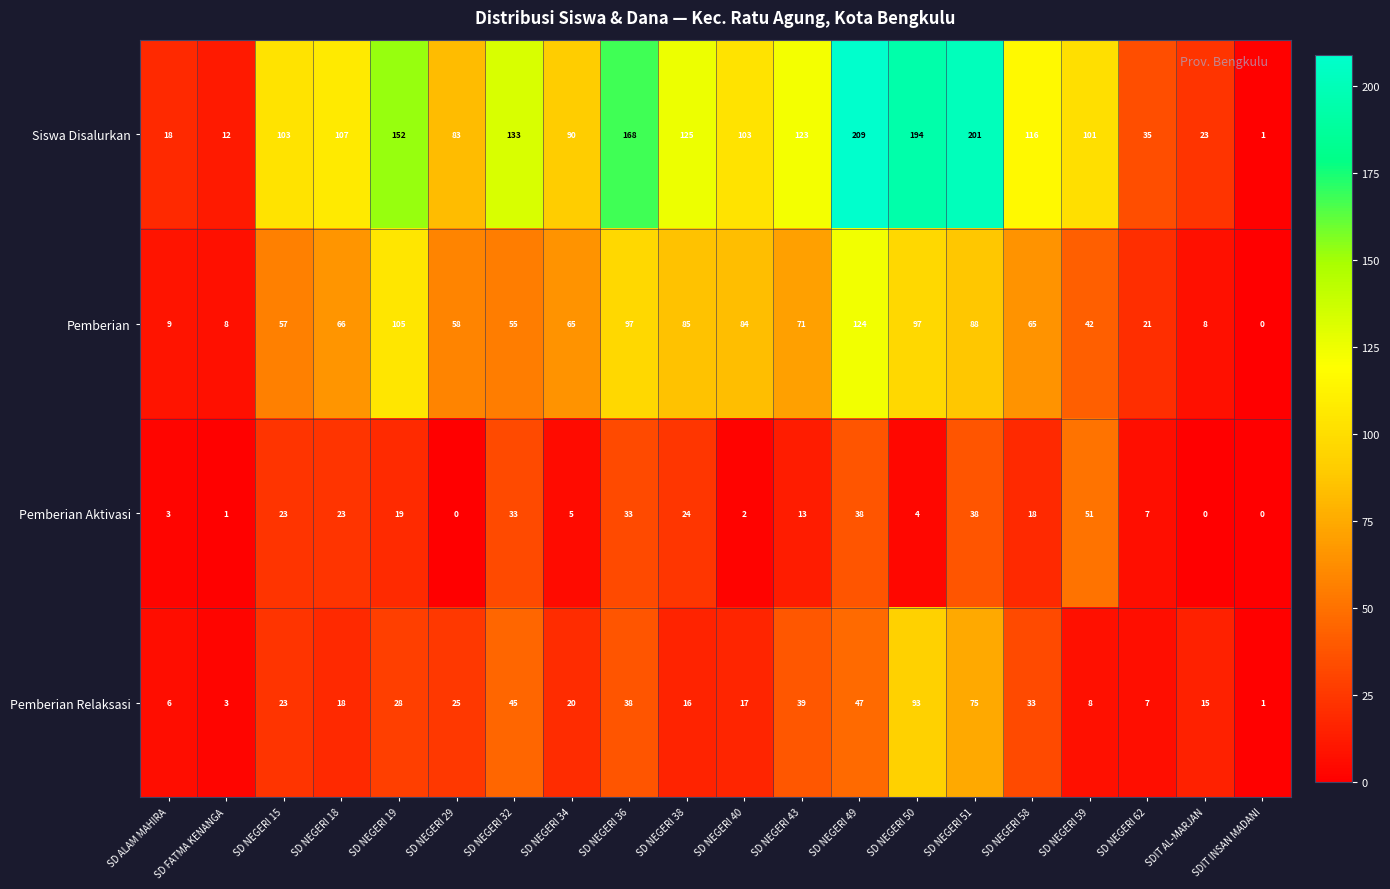

Rank the series by their maximum value, from highest to lowest.

Siswa Disalurkan, Pemberian, Pemberian Relaksasi, Pemberian Aktivasi